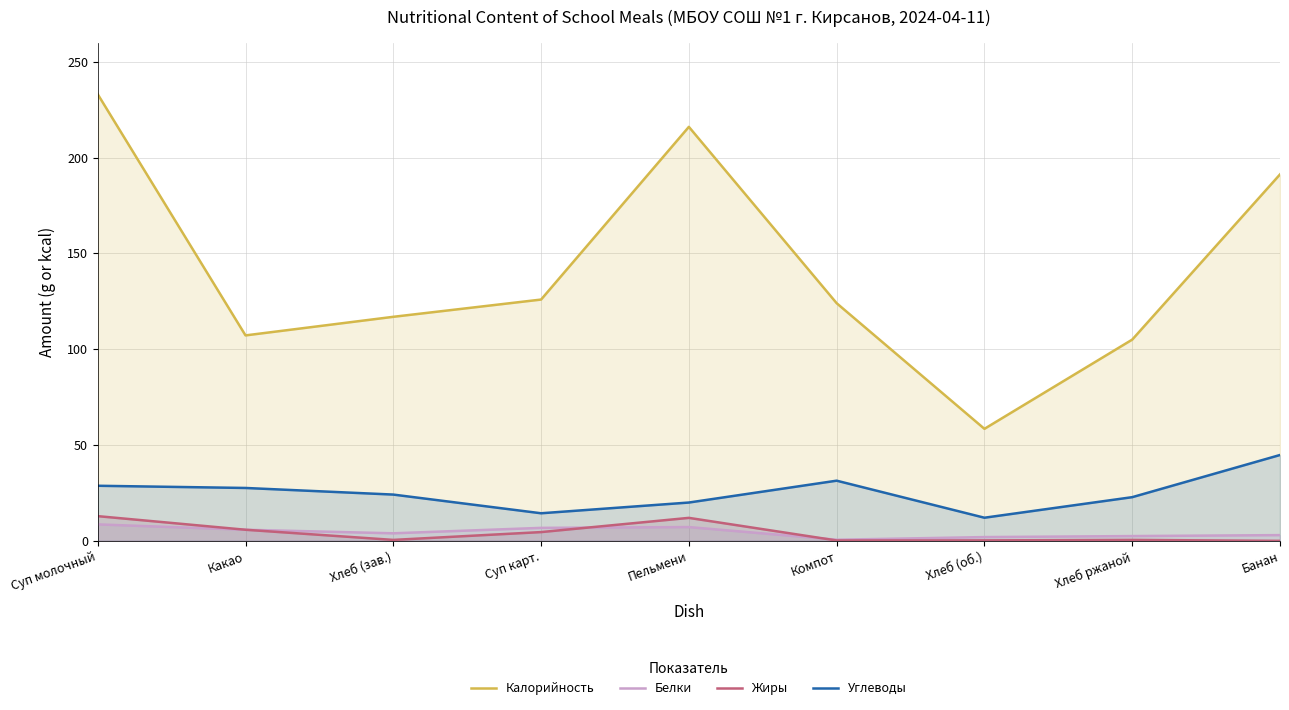

Is it true that Углеводы equals 27.6 at Какао?

True